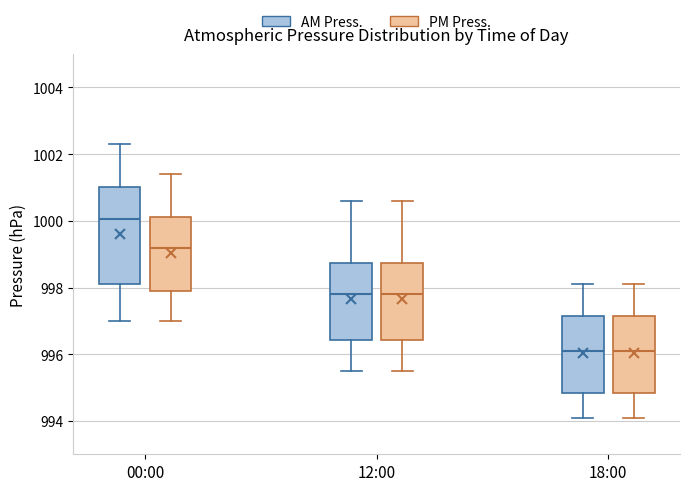

Where does the upper whisker of the box for 00:00 (PM Press.) end on the y-axis? The values are not printed on the chart, so give them approximately, as read against the axis.

1001.4